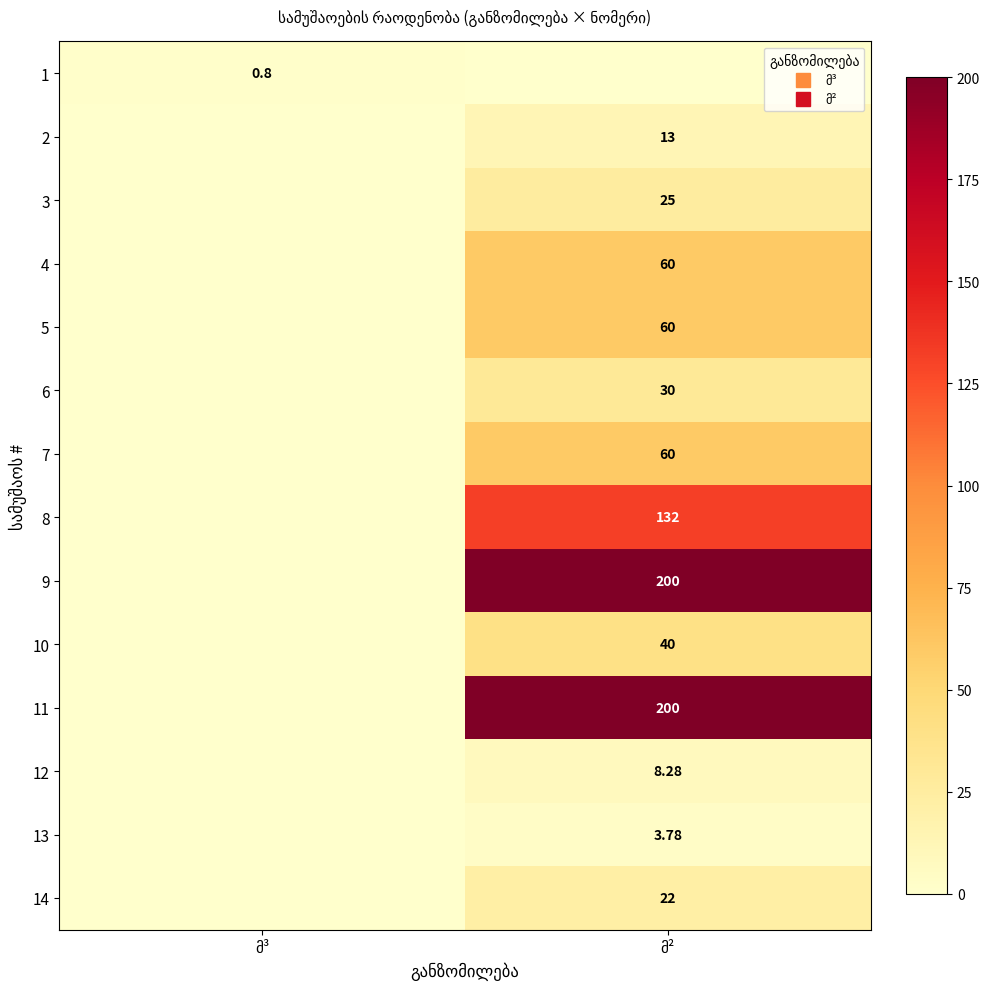

At how many categories does at least one series exceed 33?

1